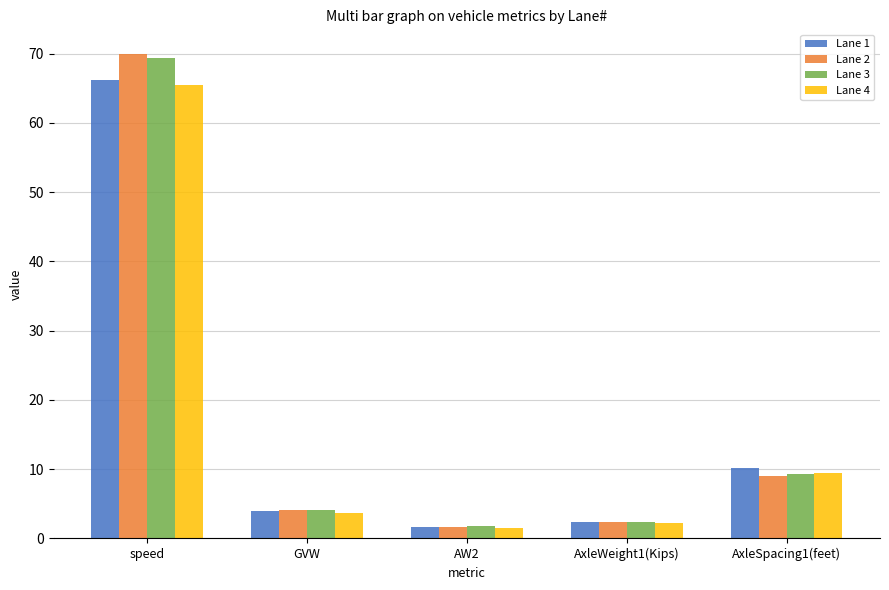

What is the sum of the Lane 1 values at speed and AxleWeight1(Kips)?

68.5